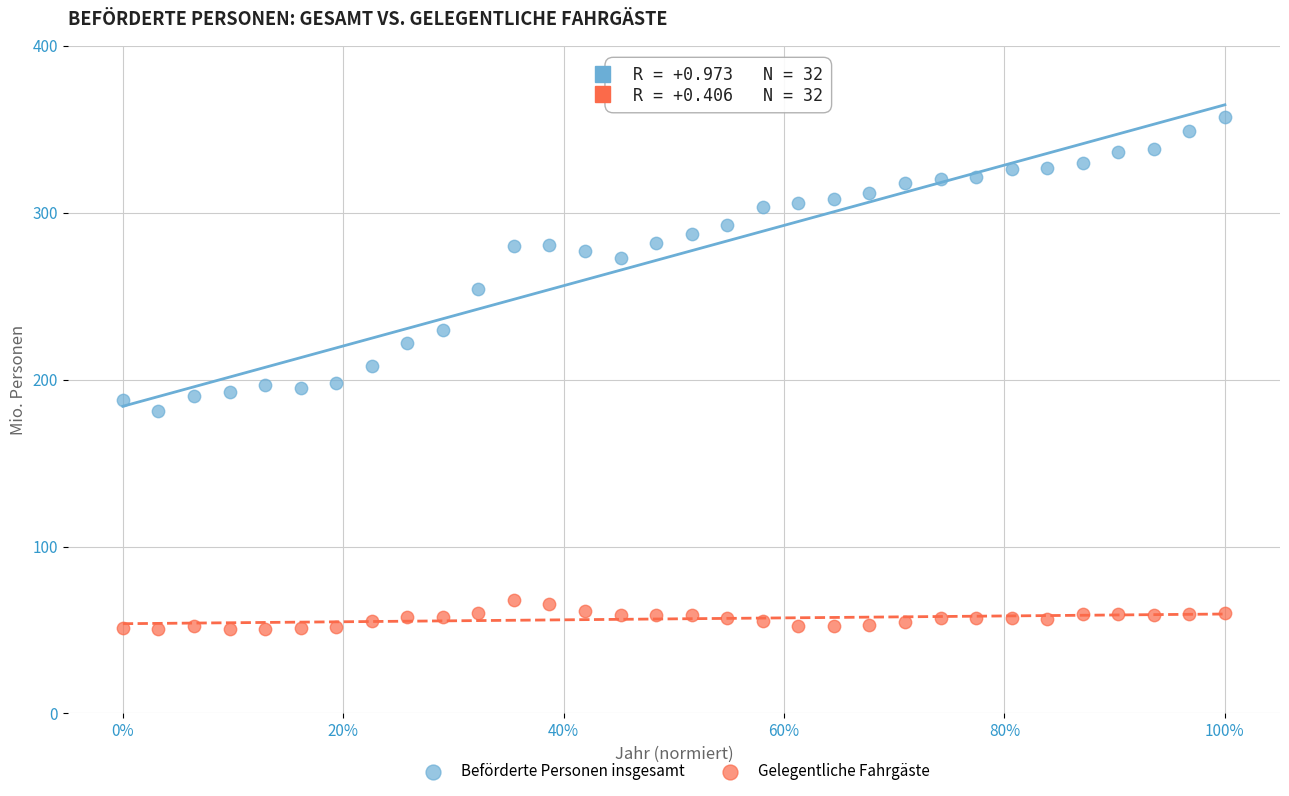

Which series has the widest spread of Y values?

Beförderte Personen insgesamt